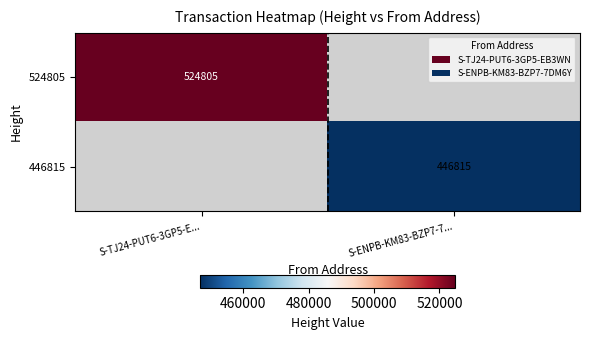

True or false: 446815 has a value of 446815 at S-ENPB-KM83-BZP7-7....

True